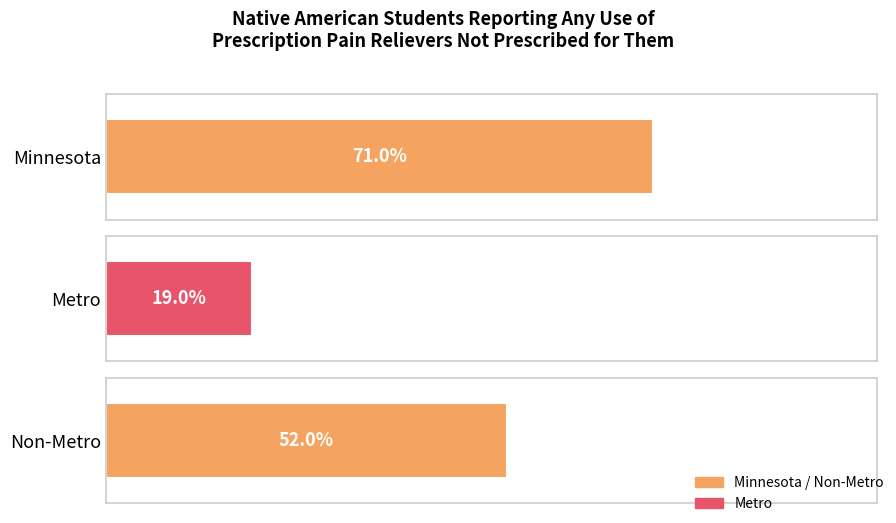

True or false: the data shows 125 at Minnesota.

False